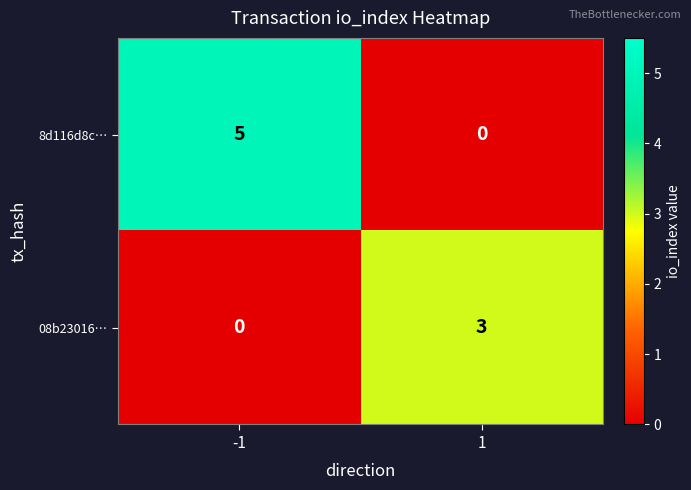

Rank the series by their maximum value, from lowest to highest.

08b23016…, 8d116d8c…